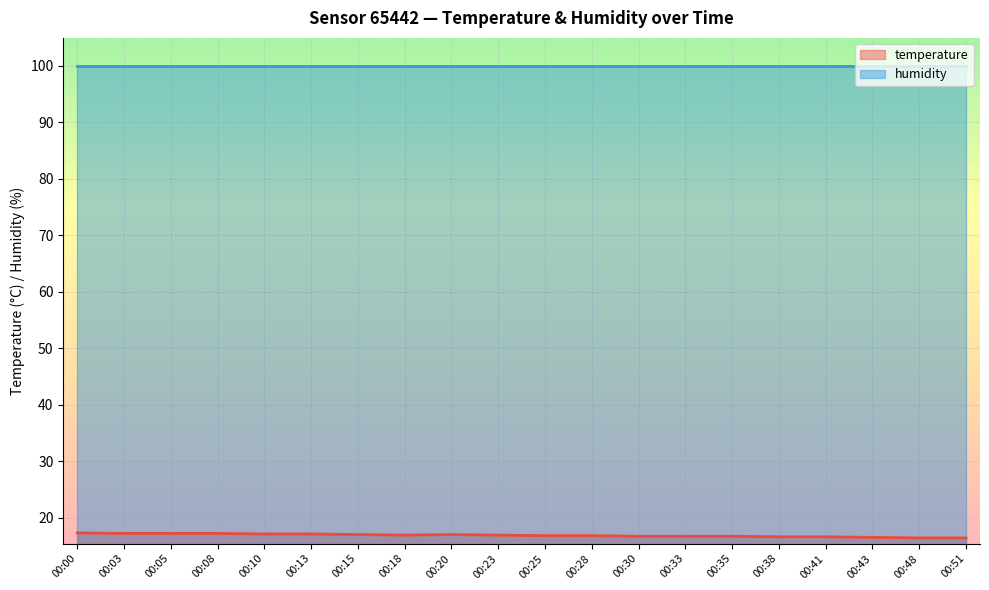

Reading left to right, extract all data points from this chart.

00:00=17.3	00:03=17.2	00:05=17.2	00:08=17.2	00:10=17.1	00:13=17.1	00:15=17.0	00:18=16.9	00:20=17.0	00:23=16.9	00:25=16.8	00:28=16.8	00:30=16.7	00:33=16.7	00:35=16.7	00:38=16.6	00:41=16.6	00:43=16.5	00:48=16.4	00:51=16.4